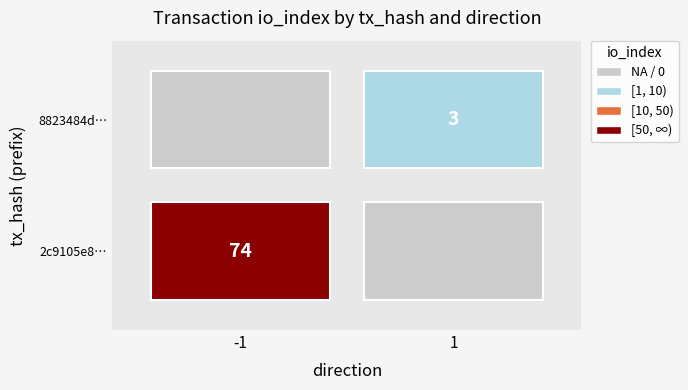

What is the highest value of the 8823484d1f80b95fe14dddffbfcf82f0ad427d2 series?

3